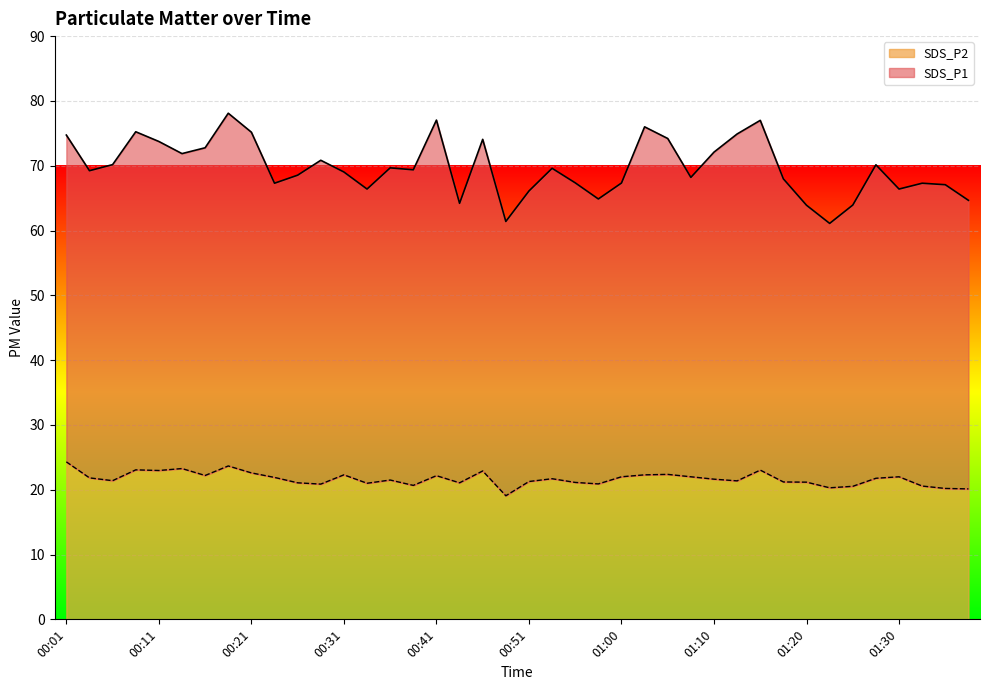

What is the average value of the SDS_P1 series?

69.7